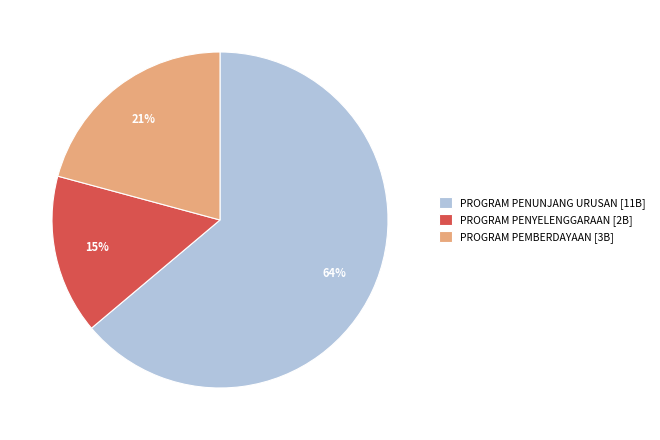

Is the sum of PROGRAM PENYELENGGARAAN [2B] and PROGRAM PENUNJANG URUSAN [11B] greater than half?

Yes